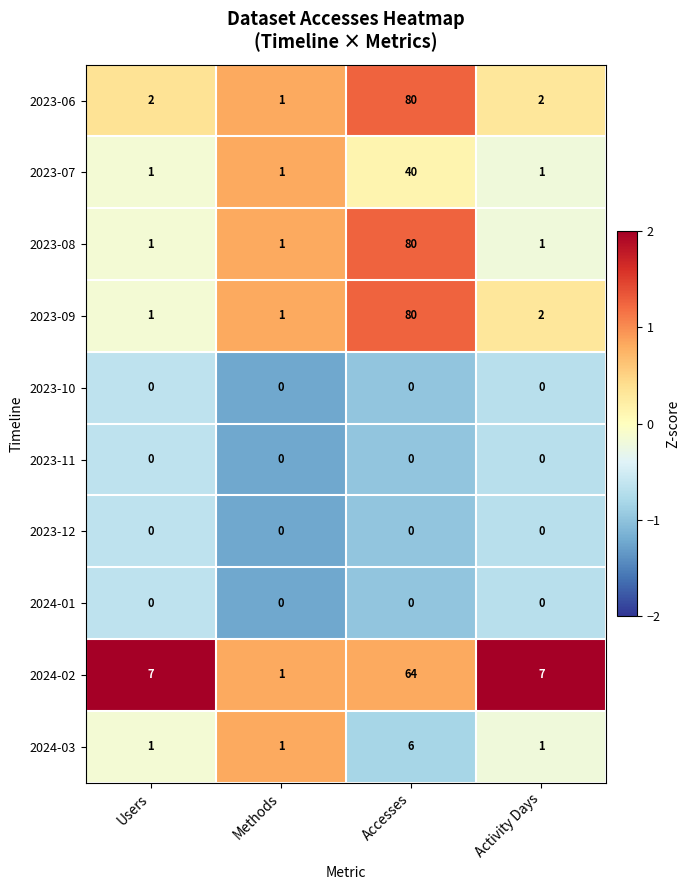

What is the highest value of the 2023-07 series?

40